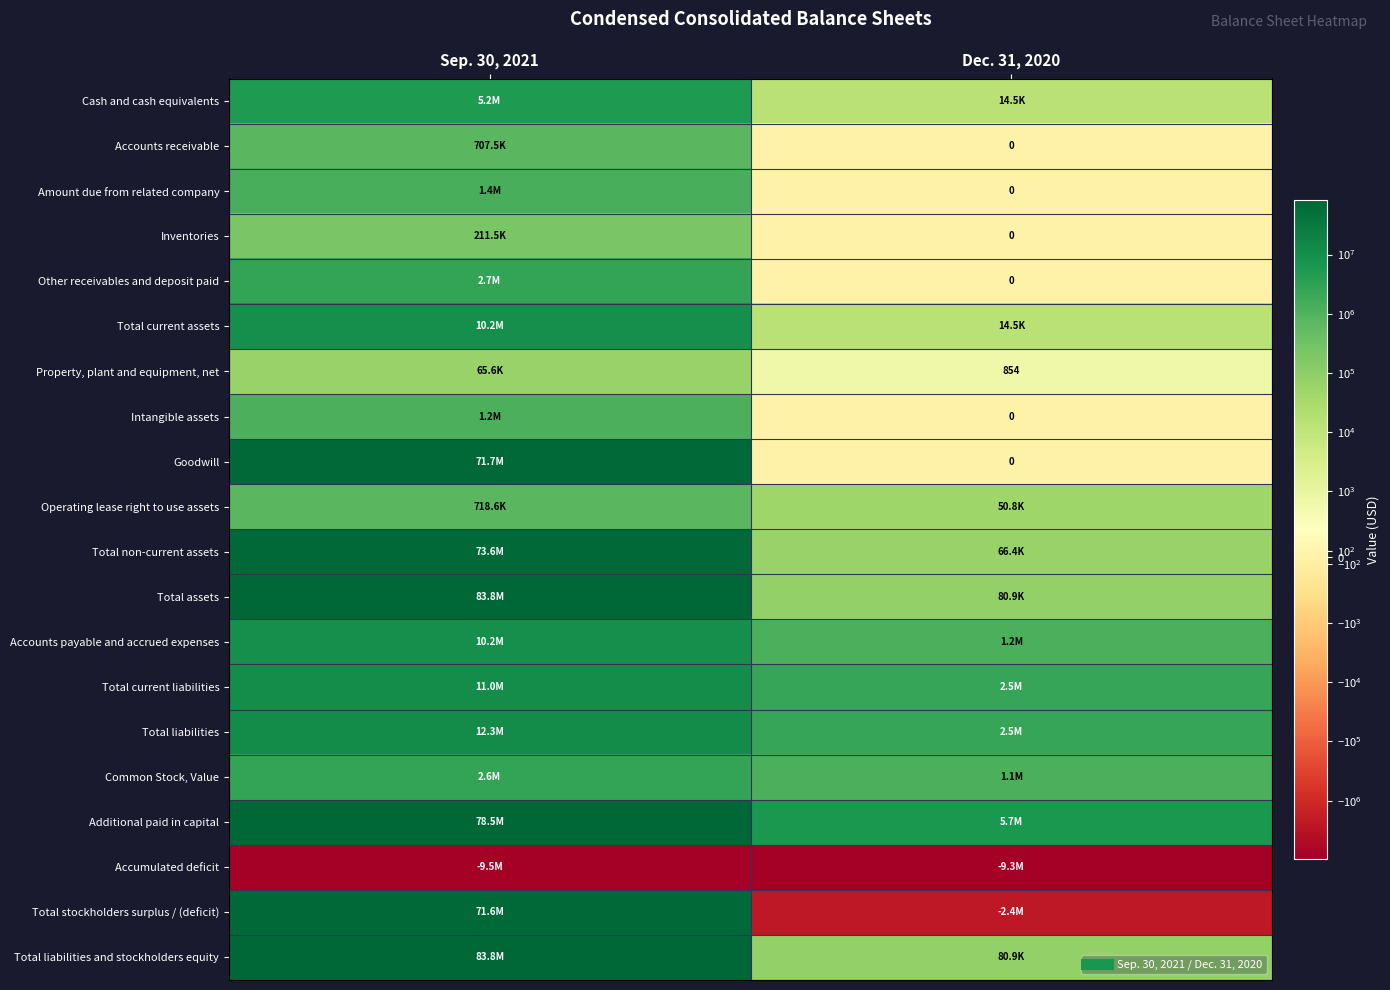

Is the value of Property, plant and equipment, net at Sep. 30, 2021 greater than the value of Inventories at Dec. 31, 2020?

Yes